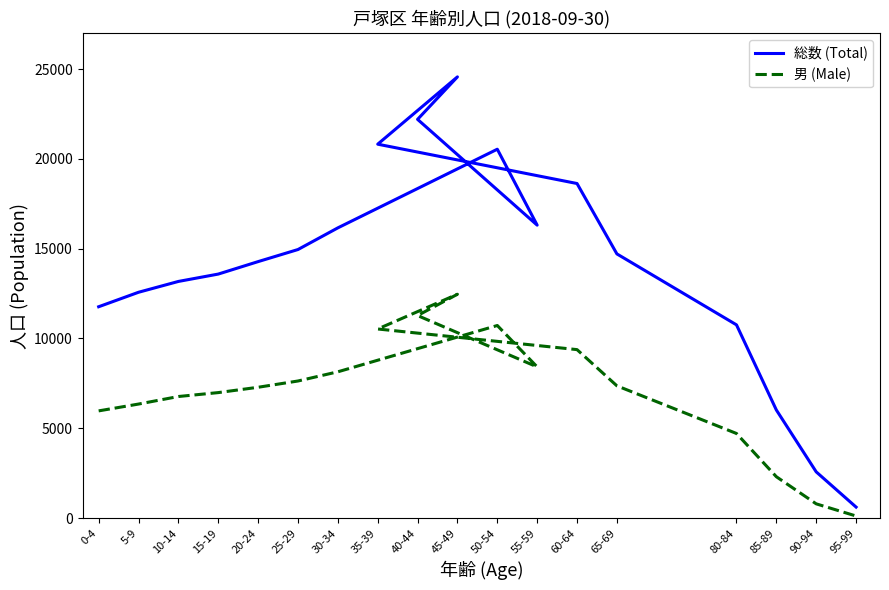

Reading left to right, extract all data points from this chart.

総数 (Total): 0-4=11765	5-9=12571	10-14=13174	15-19=13584	20-24=14278	25-29=14951	30-34=16157	50-54=20536	55-59=16308	40-44=22198	45-49=24564	35-39=20816	60-64=18626	65-69=14707	80-84=10757	85-89=6017	90-94=2571	95-99=611
男 (Male): 0-4=5967	5-9=6347	10-14=6767	15-19=6985	20-24=7282	25-29=7631	30-34=8143	50-54=10721	55-59=8415	40-44=11275	45-49=12461	35-39=10527	60-64=9378	65-69=7362	80-84=4709	85-89=2301	90-94=791	95-99=114